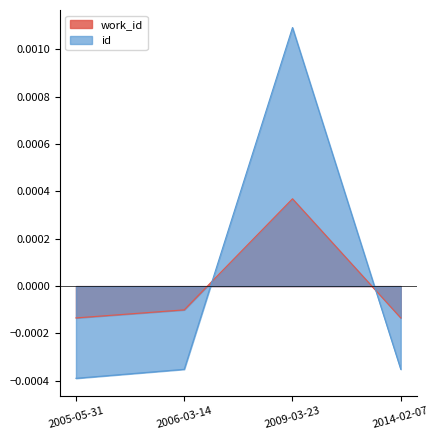

At which category is the sum across all series the highest?

2009-03-23